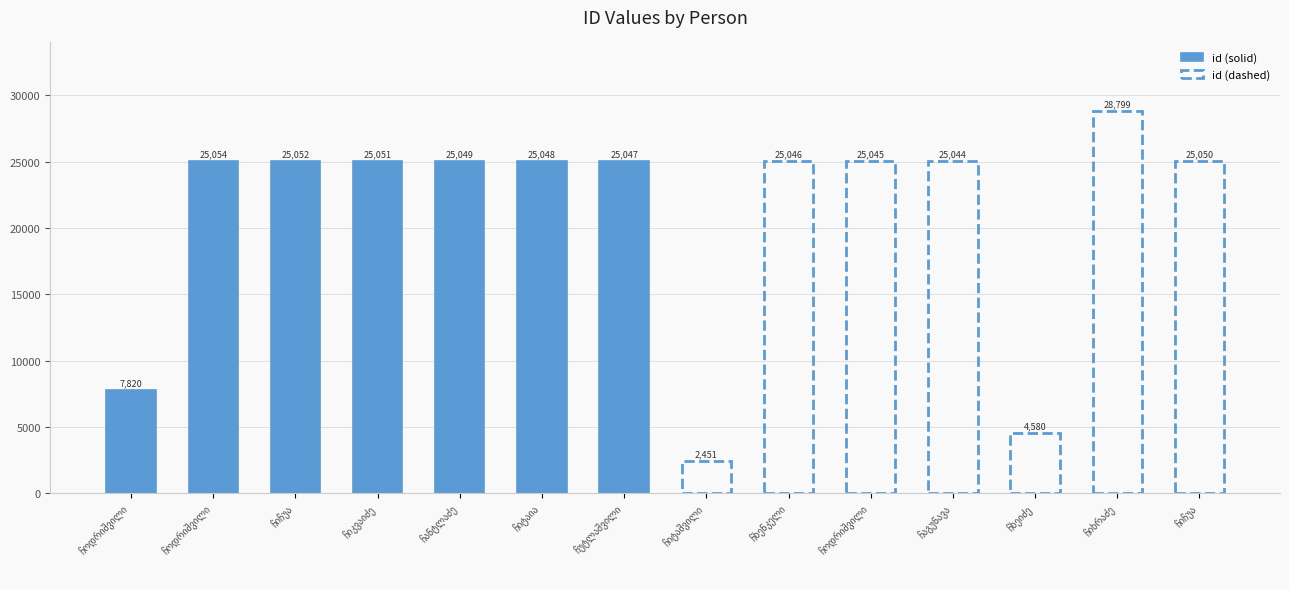

What is the maximum value for id (solid)?

25054